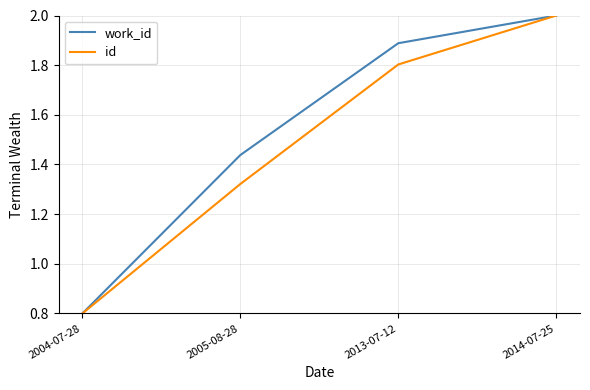

Where does the id series first go above 1?

2005-08-28